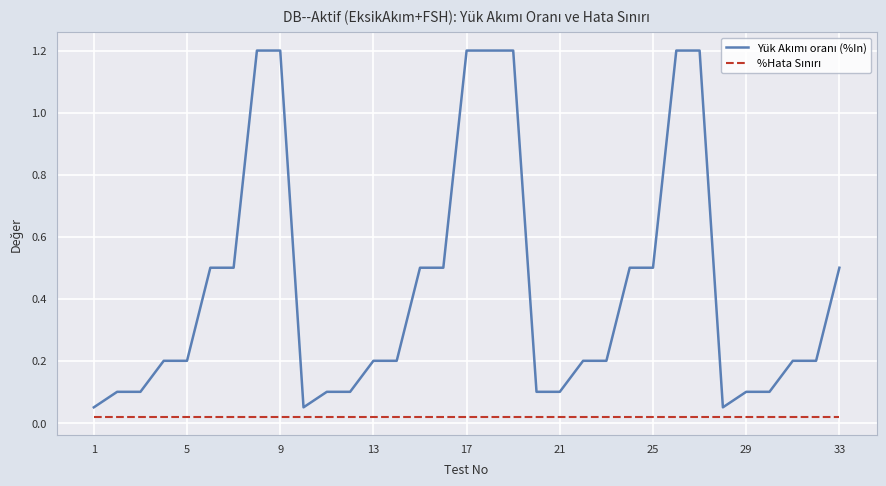

What is the greatest value displayed?

1.2